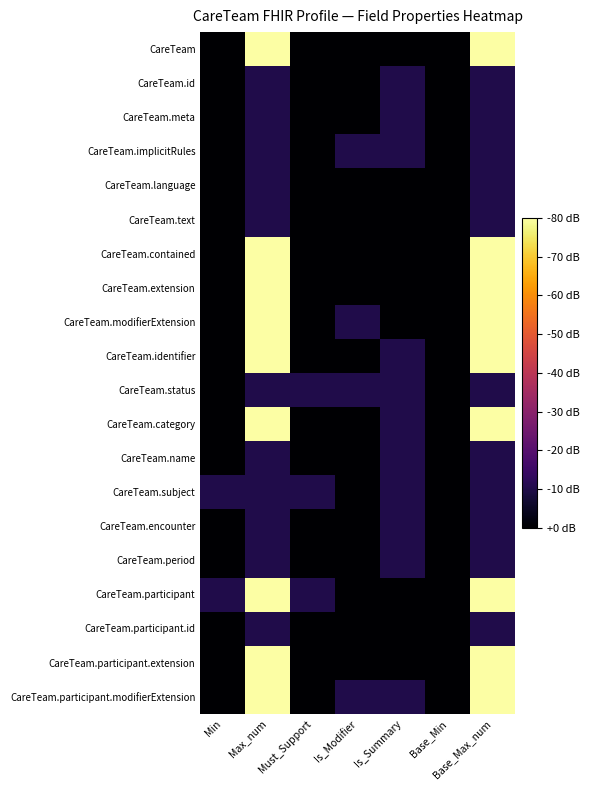

At how many categories does at least one series exceed 6?

2